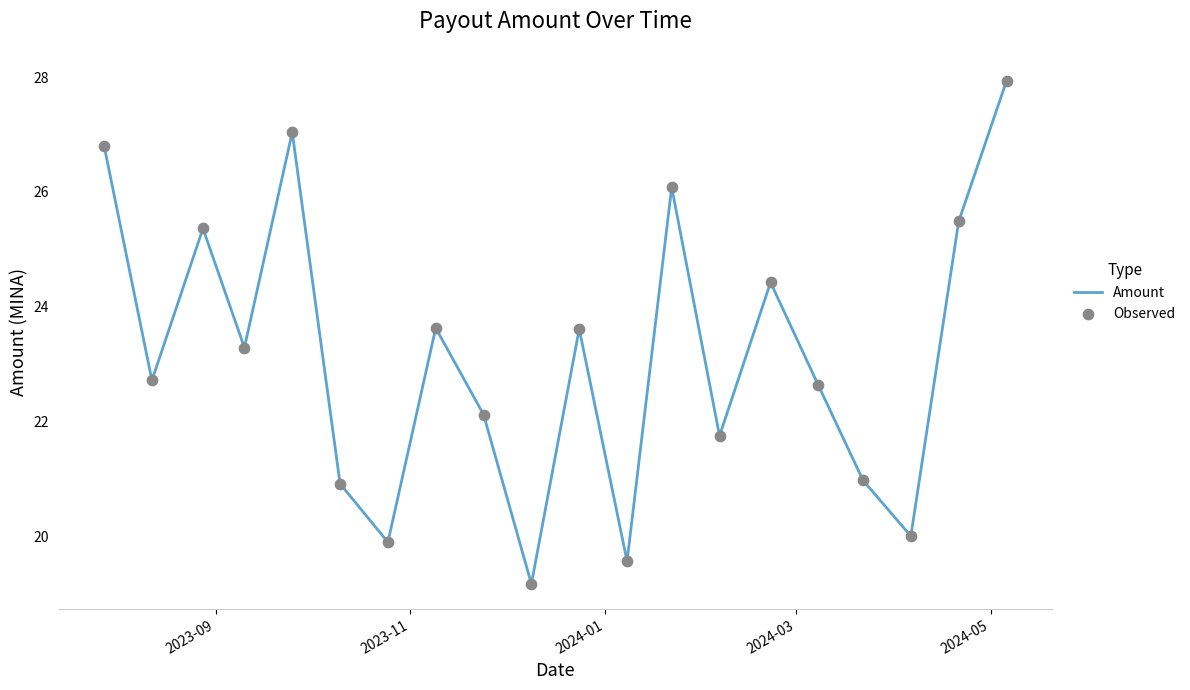

What is the difference between the maximum and minimum values?

8.8